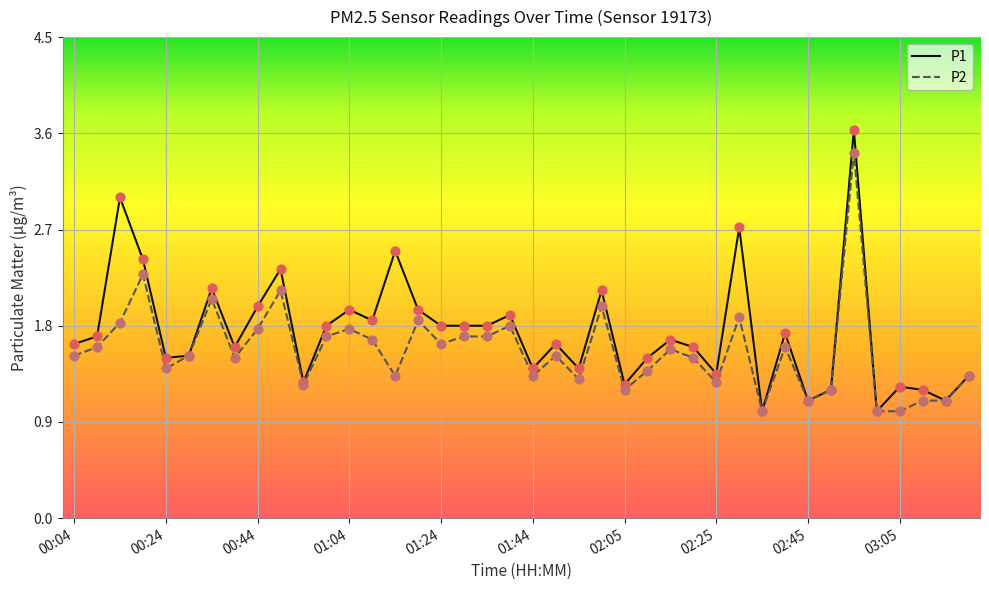

List the series in order of their peak value, lowest first.

P2, P1